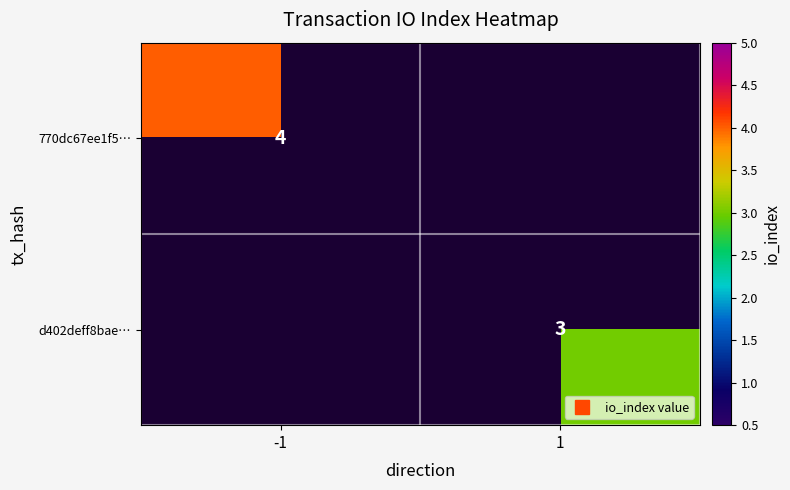

At how many categories does at least one series exceed 3?

1